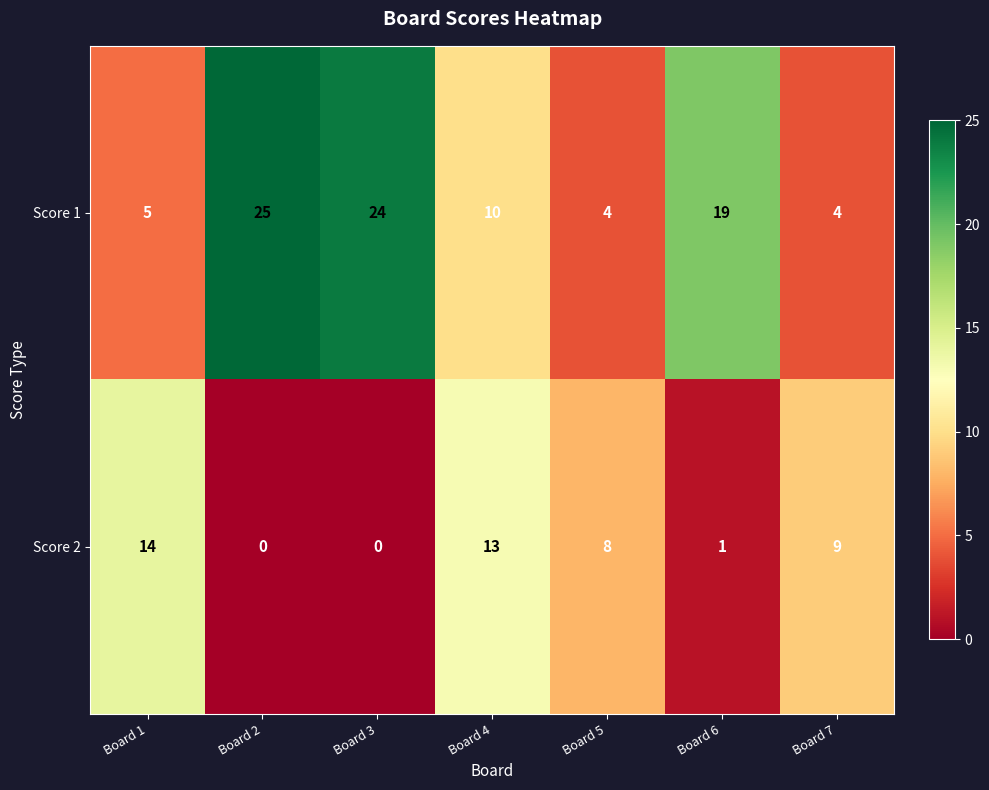

Rank the series at Board 4 from highest to lowest value.

Score 2, Score 1